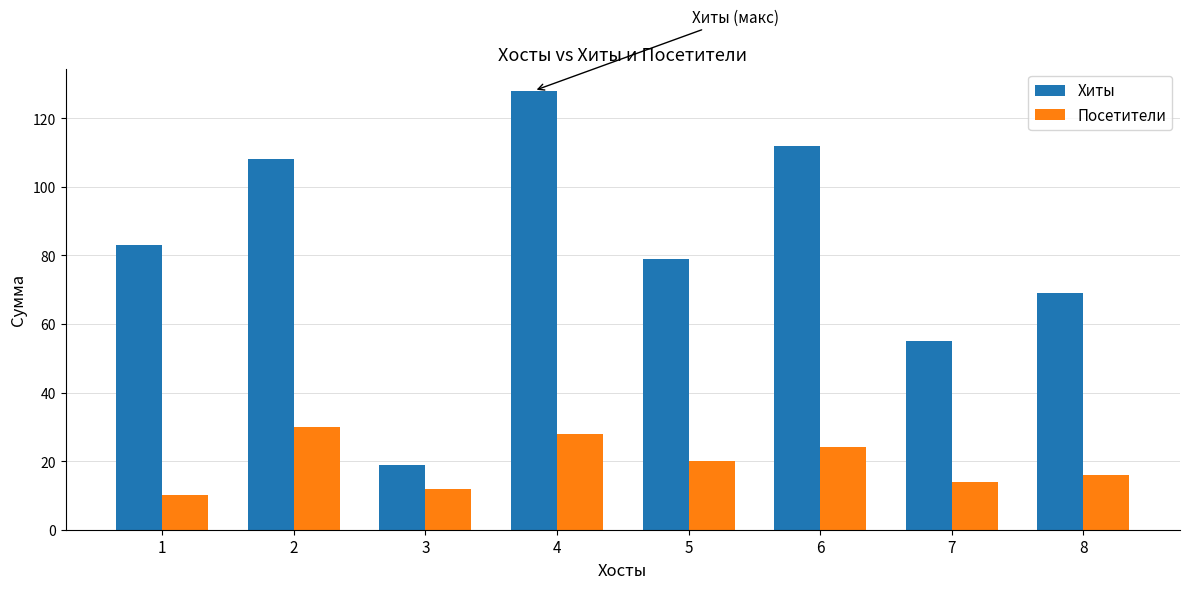

What is the sum of all Посетители values?

154